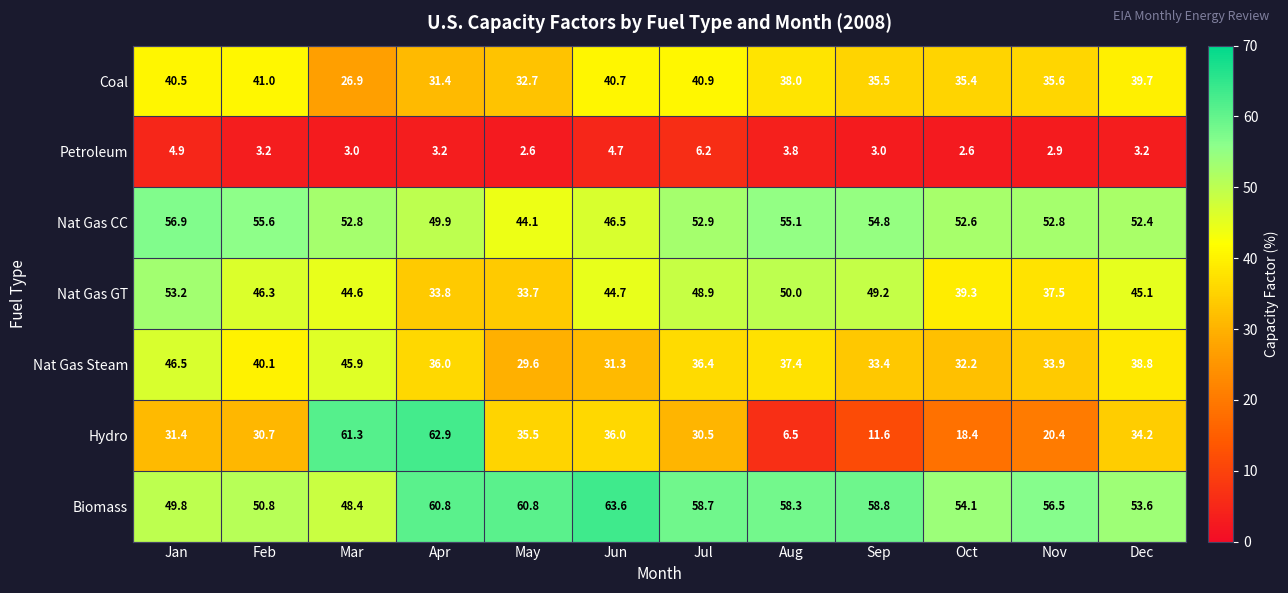

Which series has the widest spread of values?

Hydro